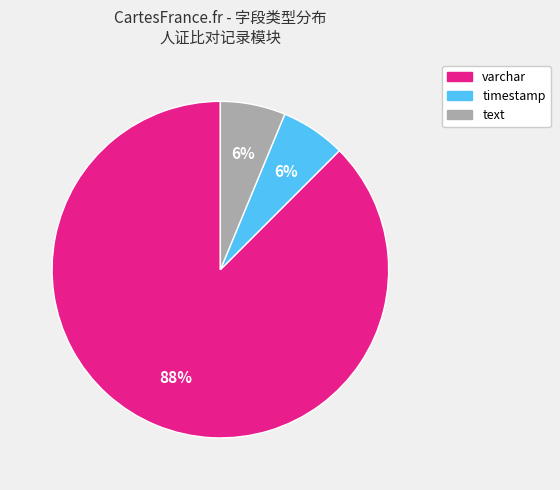

Is there any slice that represents more than half of the pie?

Yes